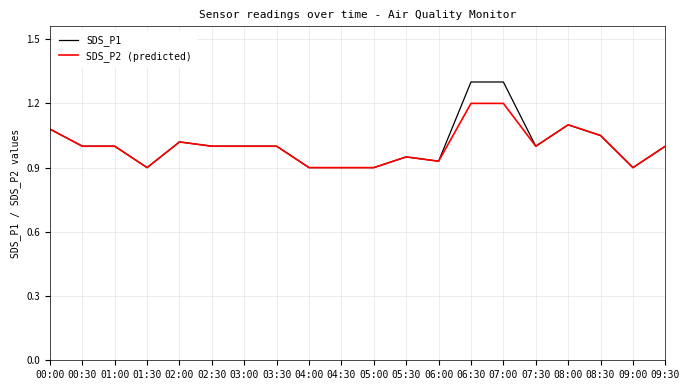

List the series in order of their peak value, highest first.

SDS_P1, SDS_P2 (predicted)